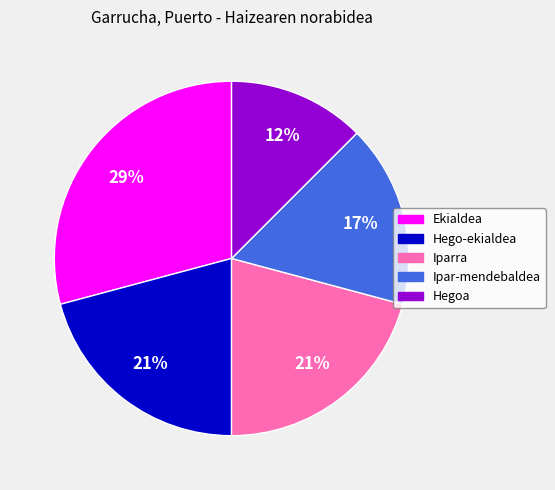

Approximately how many times larger is the value at Ipar-mendebaldea compared to Hego-ekialdea?

0.8